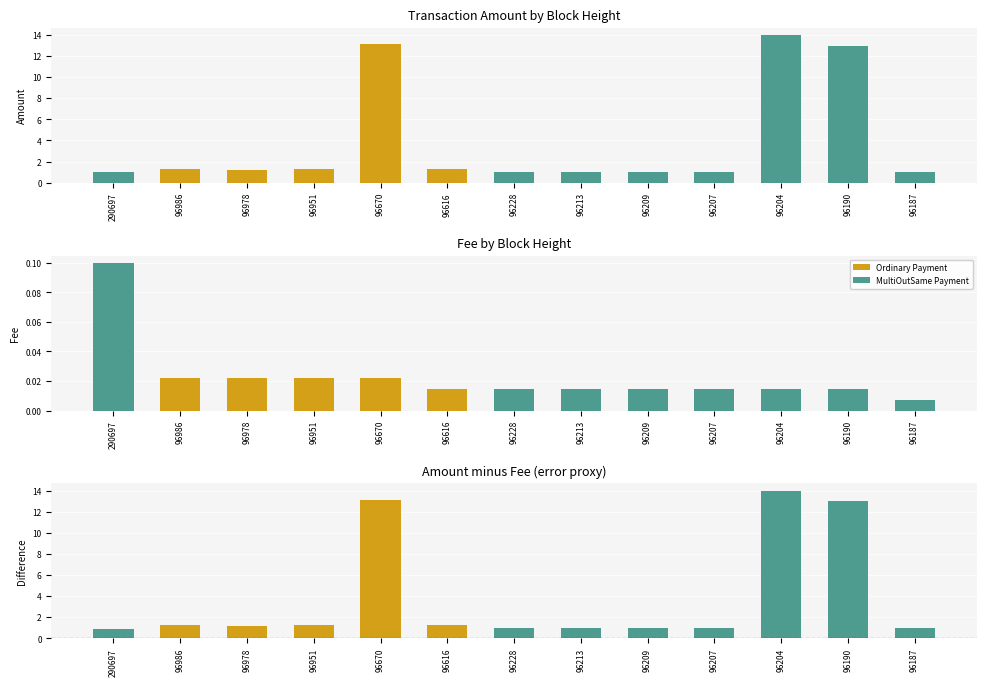

What is the difference between the highest and lowest values at 96616?

1.3